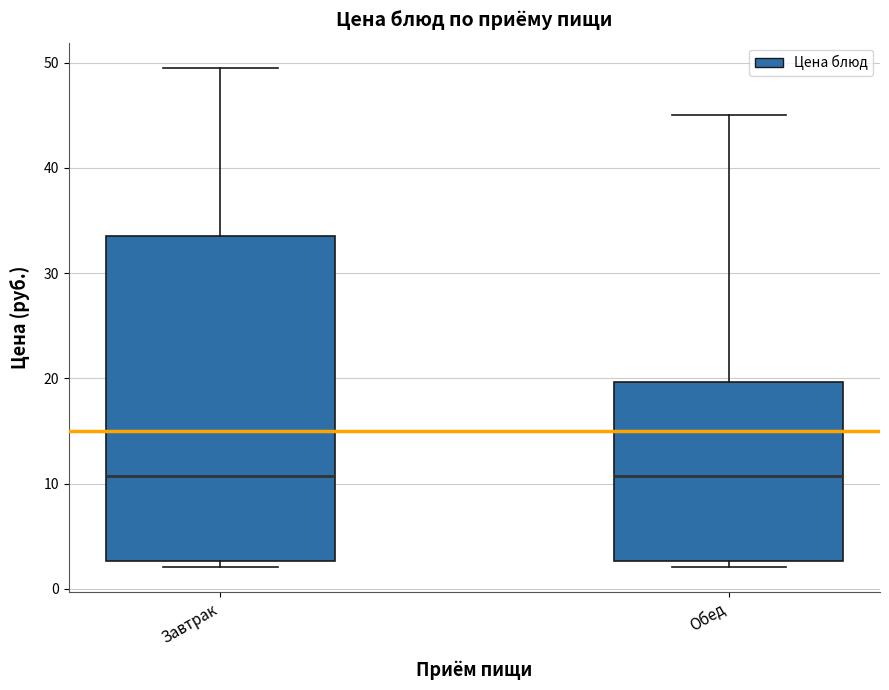

Reading left to right, read every box against the y-axis: the position of its median line, the range the box covers, and the ends of its whiskers. The values are not printed on the chart, so give them approximately, as read against the axis.

Завтрак: median 11, box 3 to 34, whiskers 2 to 50
Обед: median 11, box 3 to 20, whiskers 2 to 45